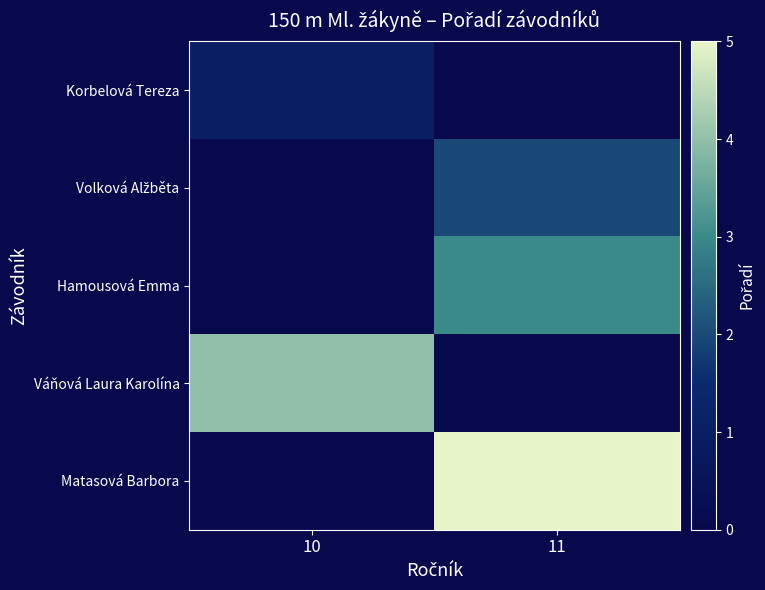

What is the spread (max minus min) of values at 11?

5